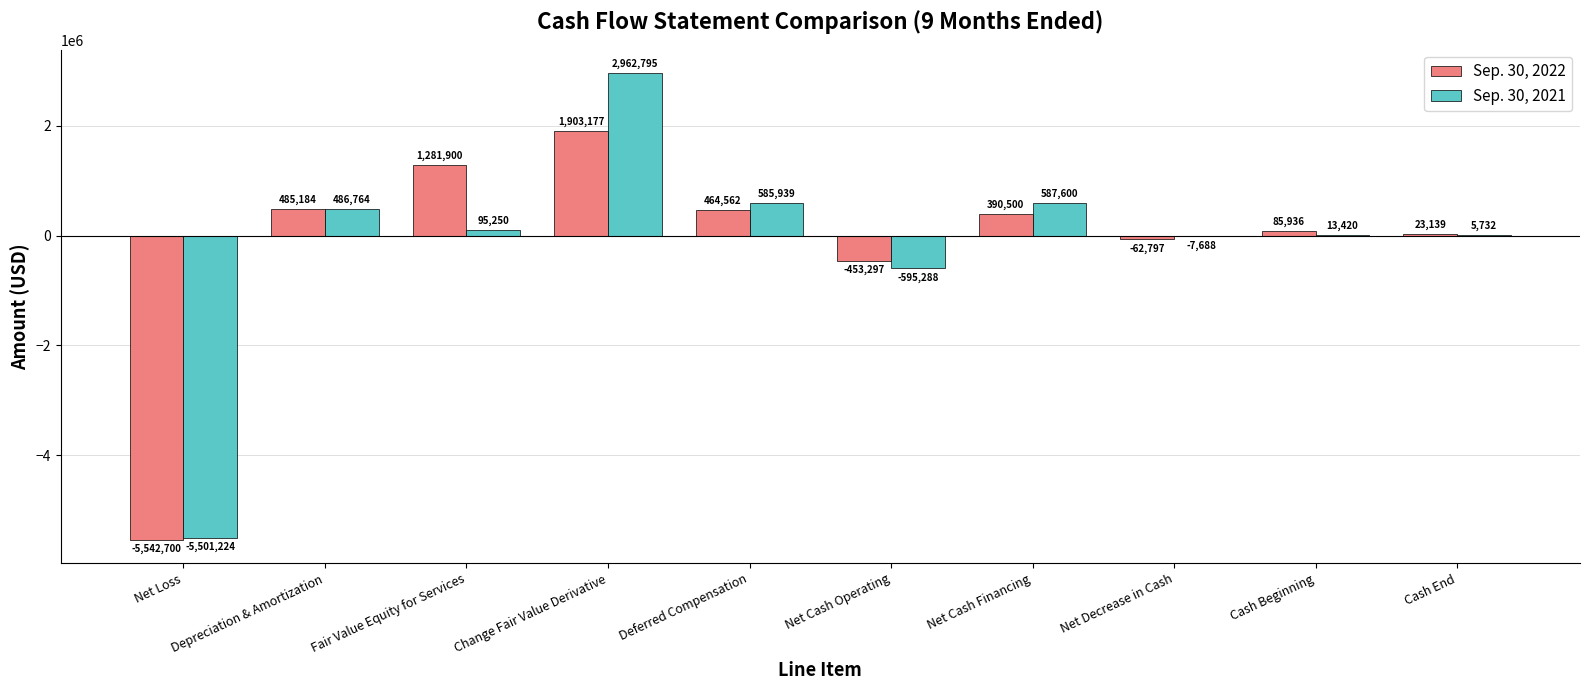

What is the total value across all series at Deferred Compensation?

1050501